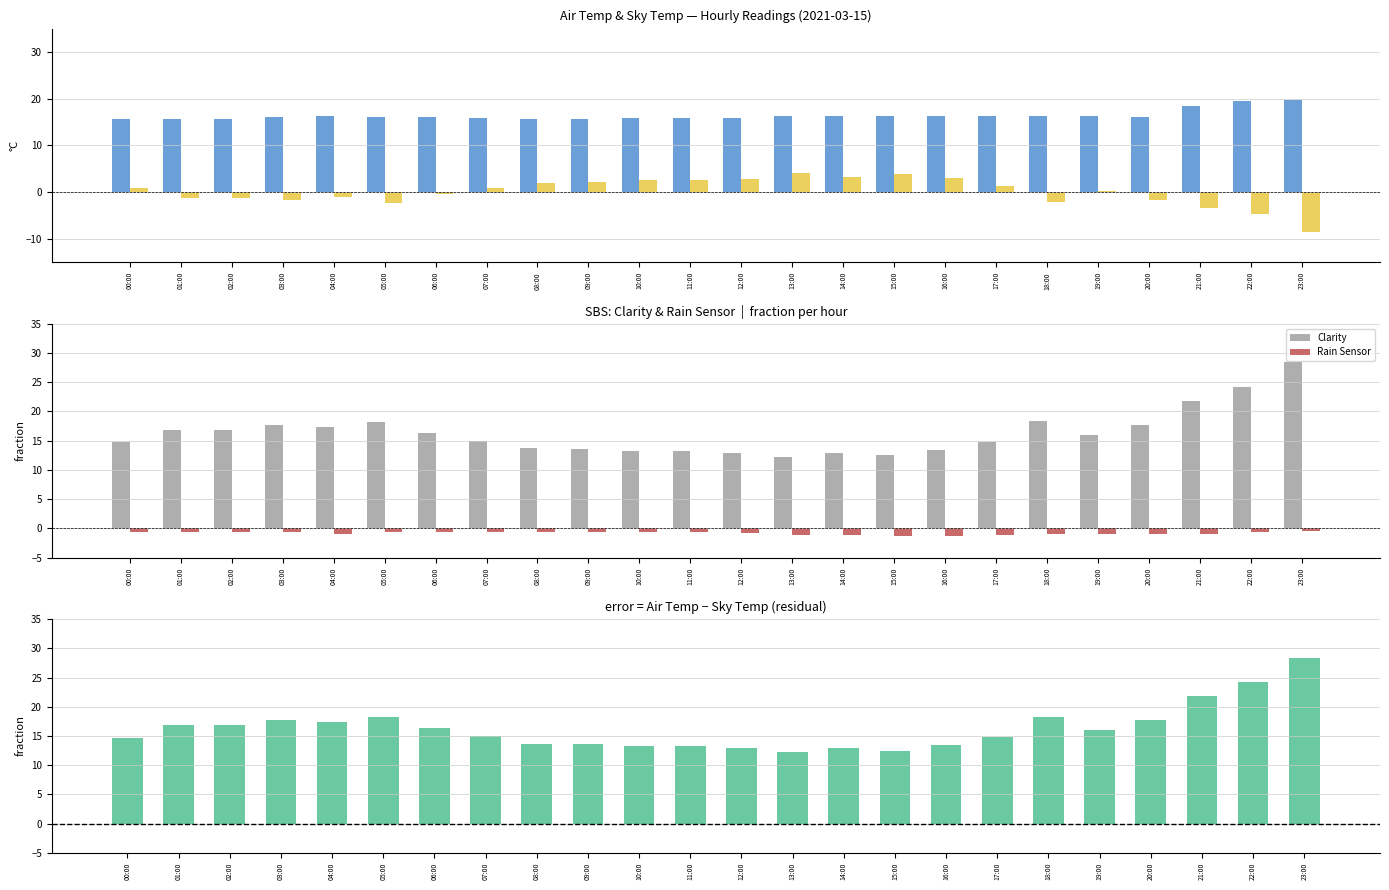

What is the label of the 17th bar from the right?

07:00